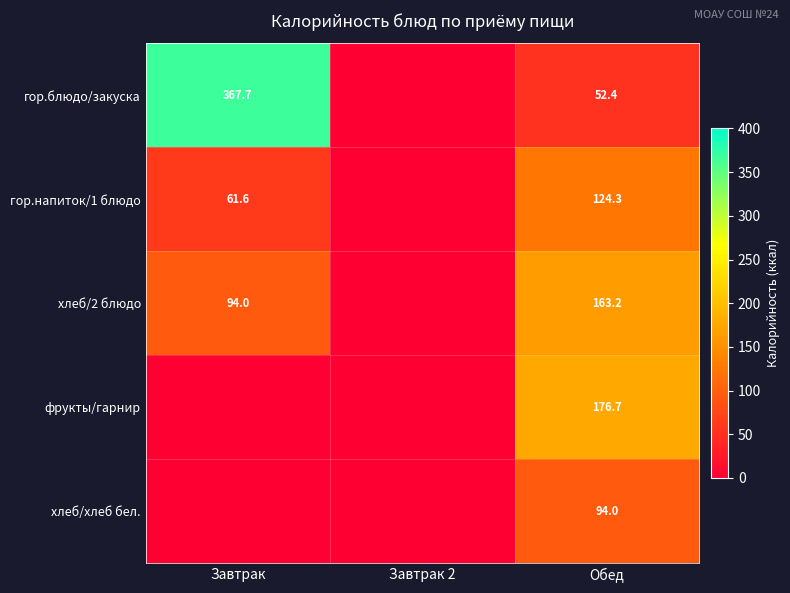

What is the difference between the highest and lowest values at Обед?

124.3